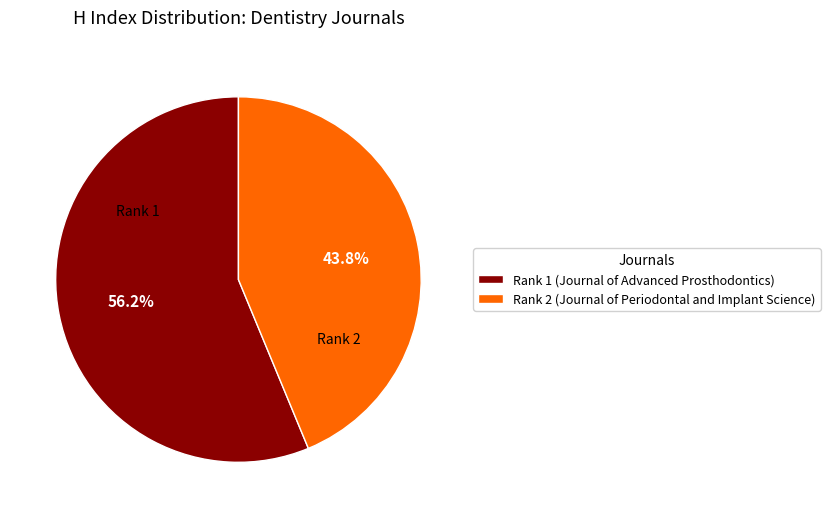

How many segments does this pie chart have?

2